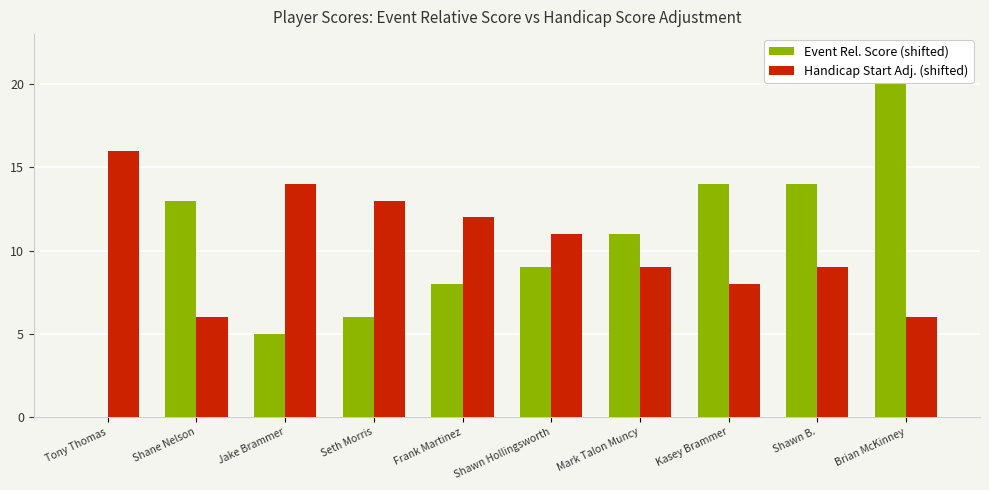

What is the total value across all series at Mark Talon Muncy?

20